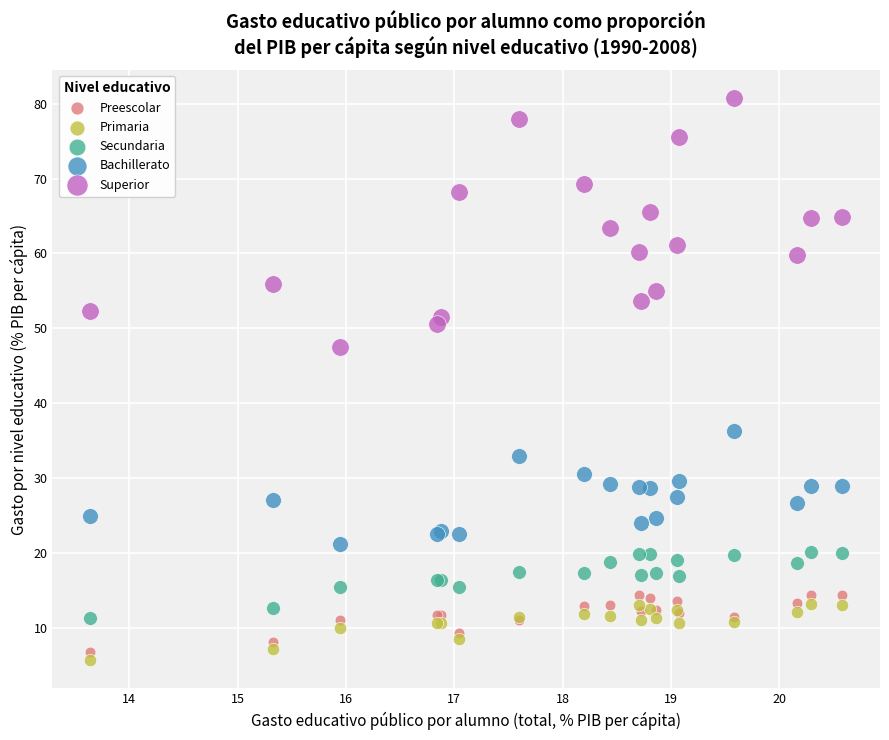

Which series contains the lowest Y value?

Primaria